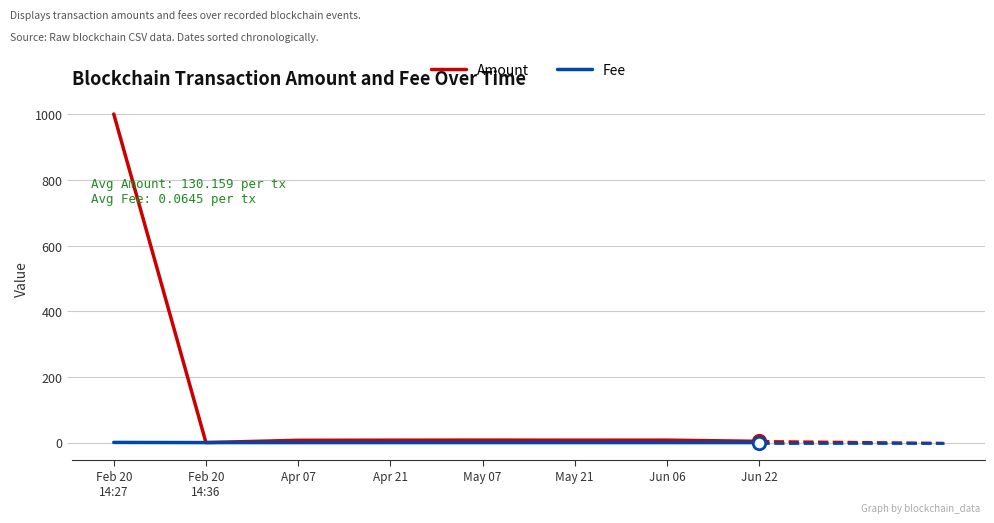

At which label is Amount closest to 500?

May 07